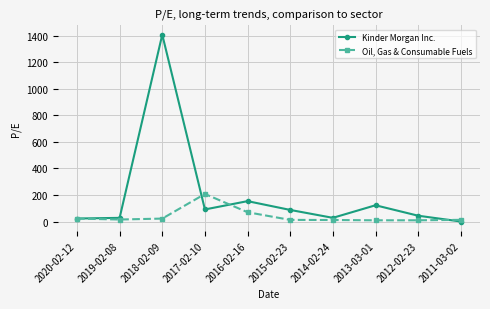

What is the label of the 3rd point from the right?

2013-03-01